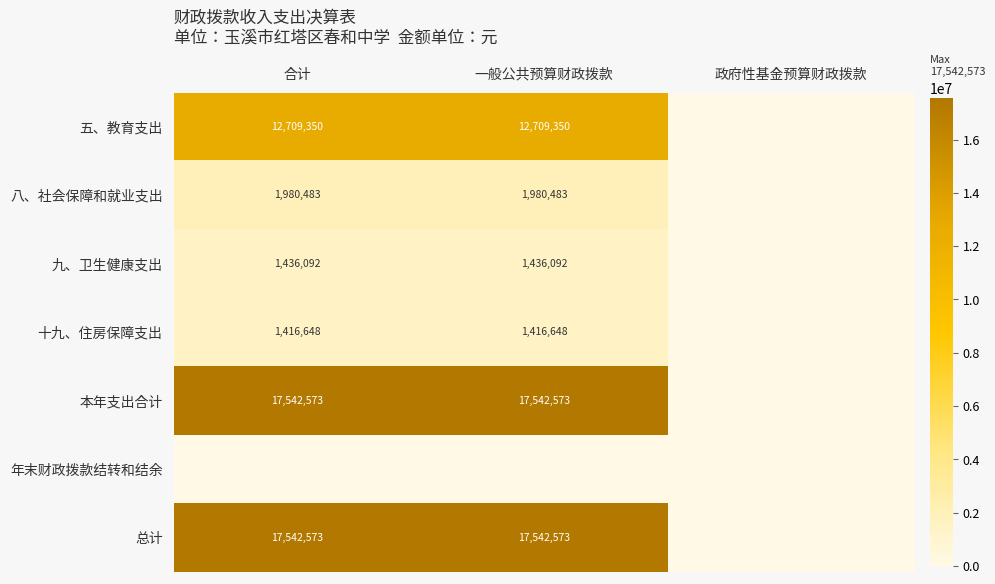

Is it true that 九、卫生健康支出 equals 304401 at 合计?

False